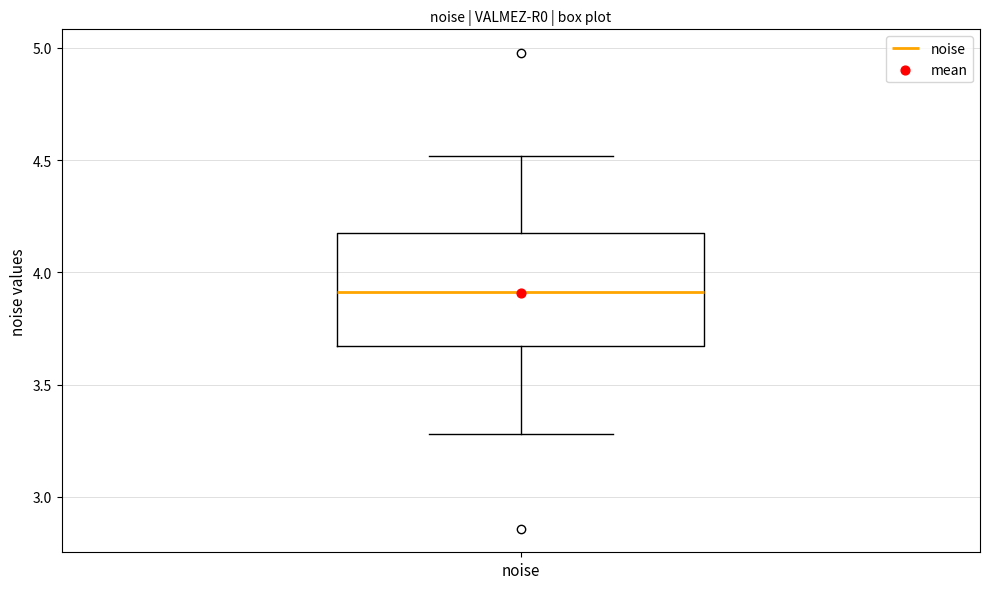

Read this box plot against the y-axis: the position of the median line, the range covered by the box, and the ends of both whiskers. The values are not printed on the chart, so give them approximately, as read against the axis.

median 3.90, box 3.65 to 4.15, whiskers 3.30 to 4.50